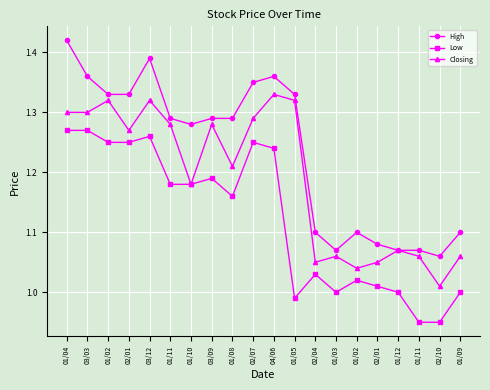

At which category is the sum across all series the highest?

01/04